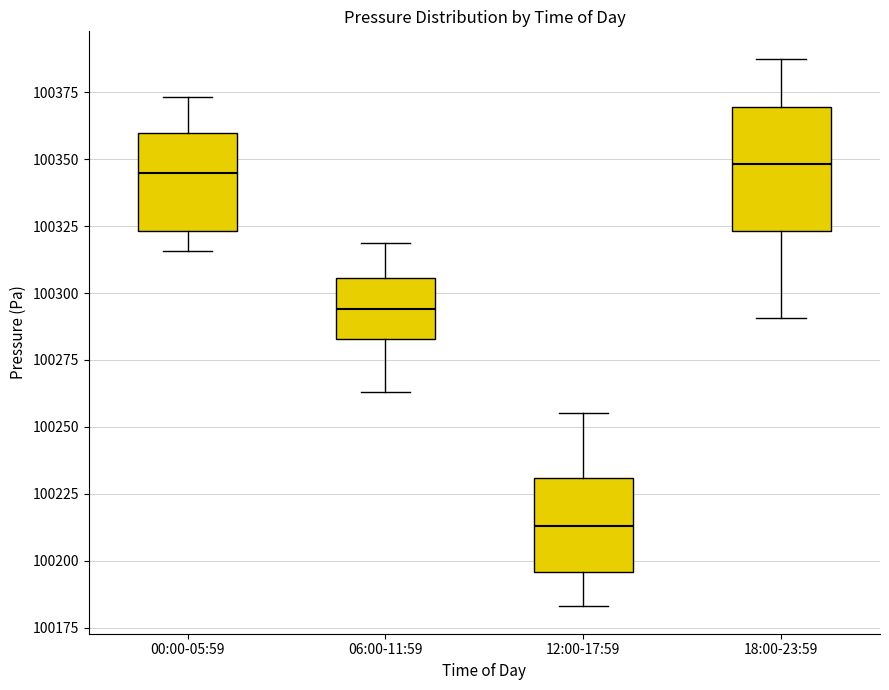

Reading left to right, transcribe this box plot: for each box, give where its median line is, the range the box spans, and where its two whiskers end, as read against the y-axis. The values are not printed on the chart, so give them approximately, as read against the axis.

00:00-05:59: median 100345, box 100325 to 100360, whiskers 100315 to 100375
06:00-11:59: median 100295, box 100285 to 100305, whiskers 100265 to 100320
12:00-17:59: median 100215, box 100195 to 100230, whiskers 100185 to 100255
18:00-23:59: median 100350, box 100325 to 100370, whiskers 100290 to 100390